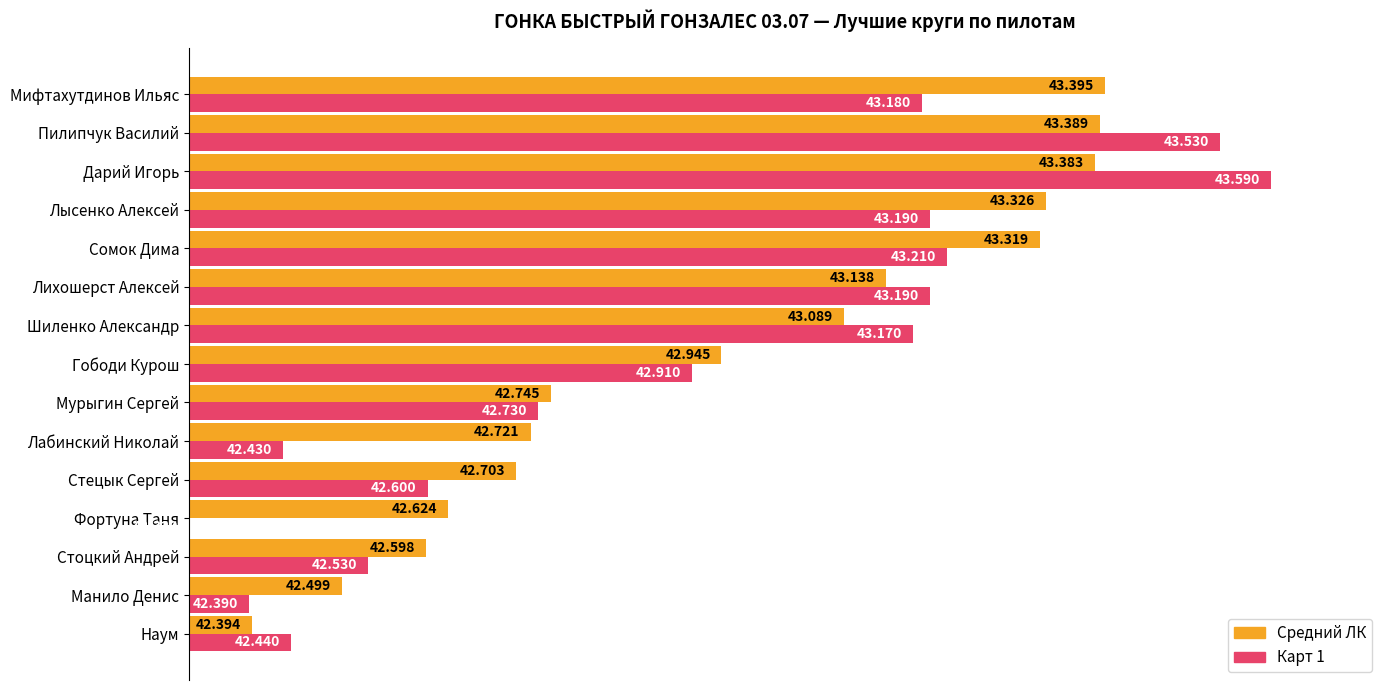

List the series in order of their peak value, highest first.

Карт 1, Средний ЛК